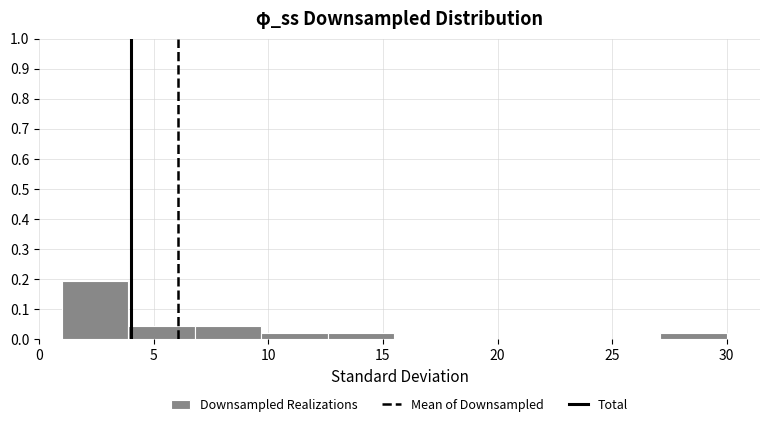

Over which range of the x-axis is the bar tallest?

1.0 to 3.9